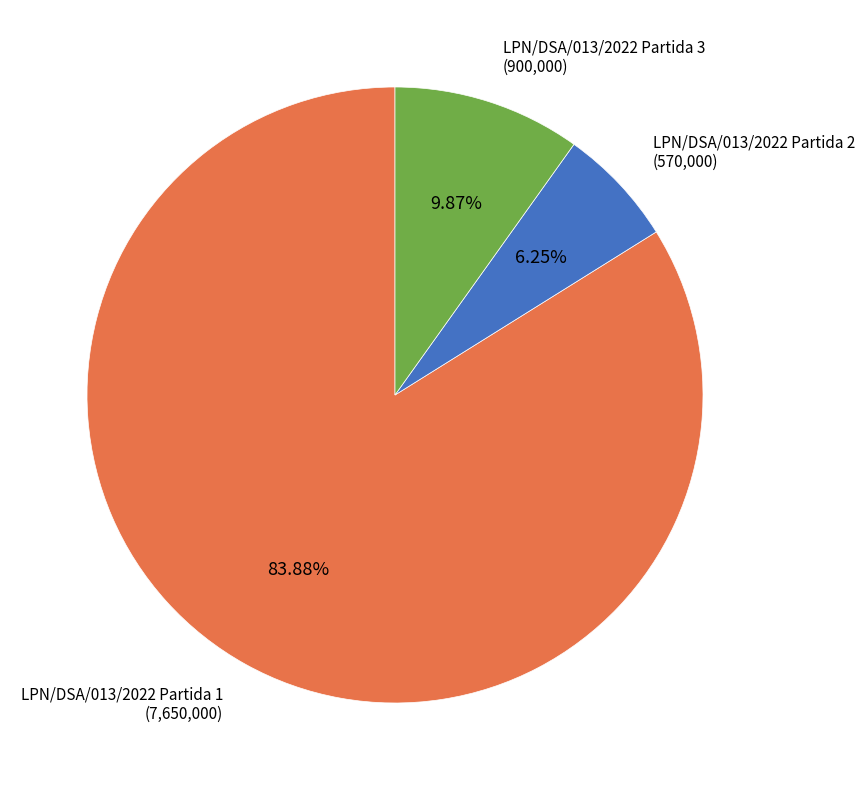

Which category has the biggest portion of the pie?

LPN/DSA/013/2022 Partida 1